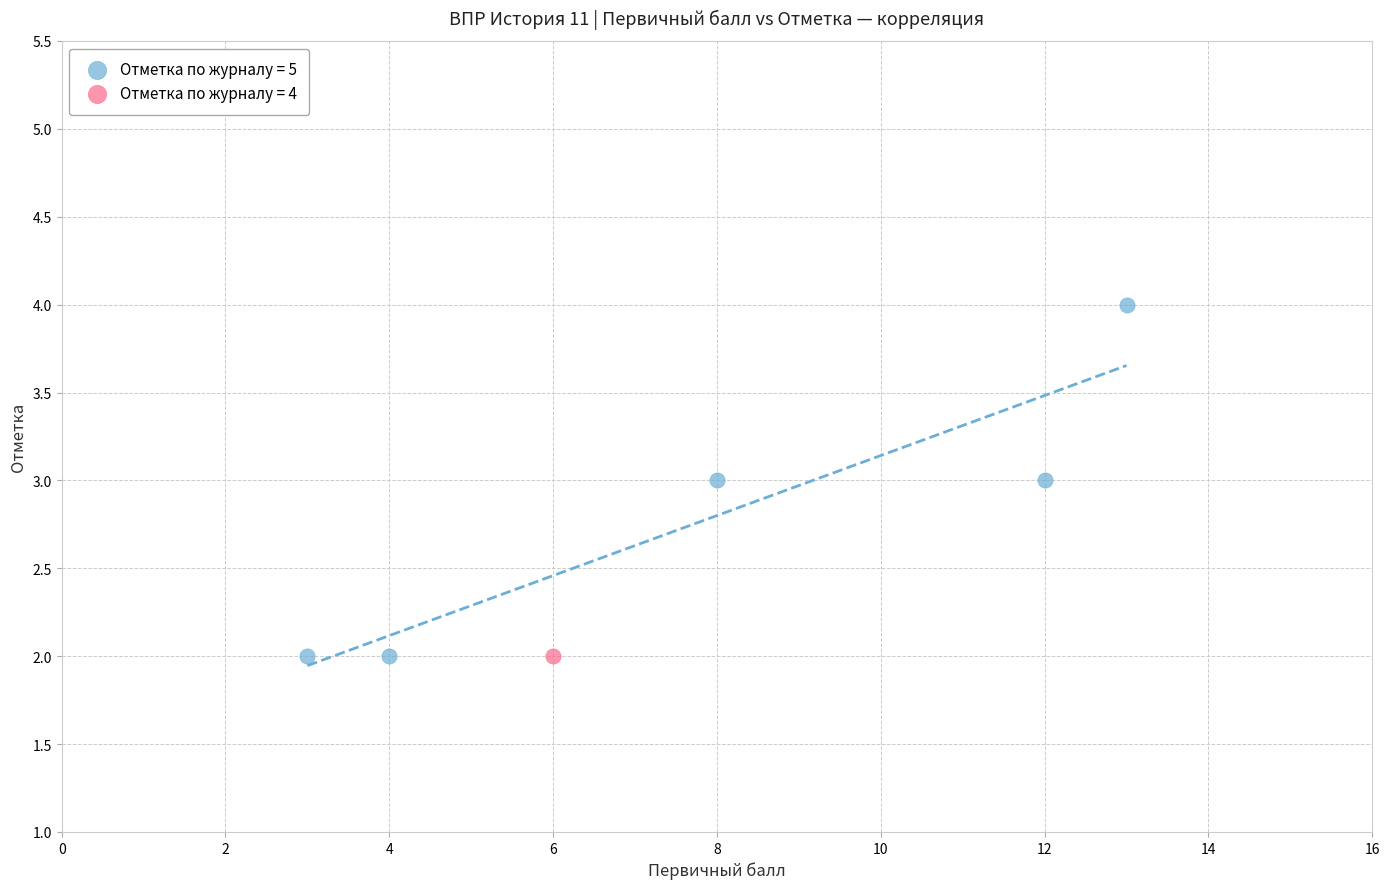

What are all the series names shown in the legend?

Отметка по журналу = 5, Отметка по журналу = 4